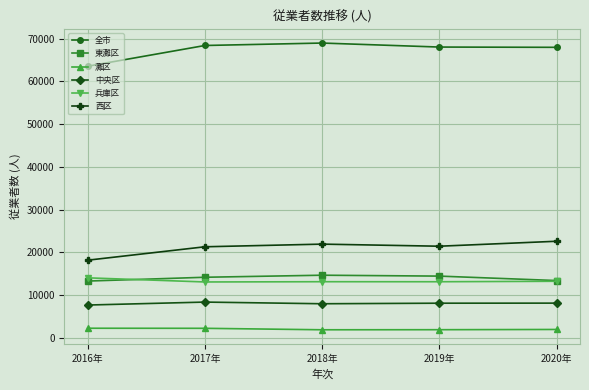

True or false: 灘区 and 中央区 intersect in this chart.

False